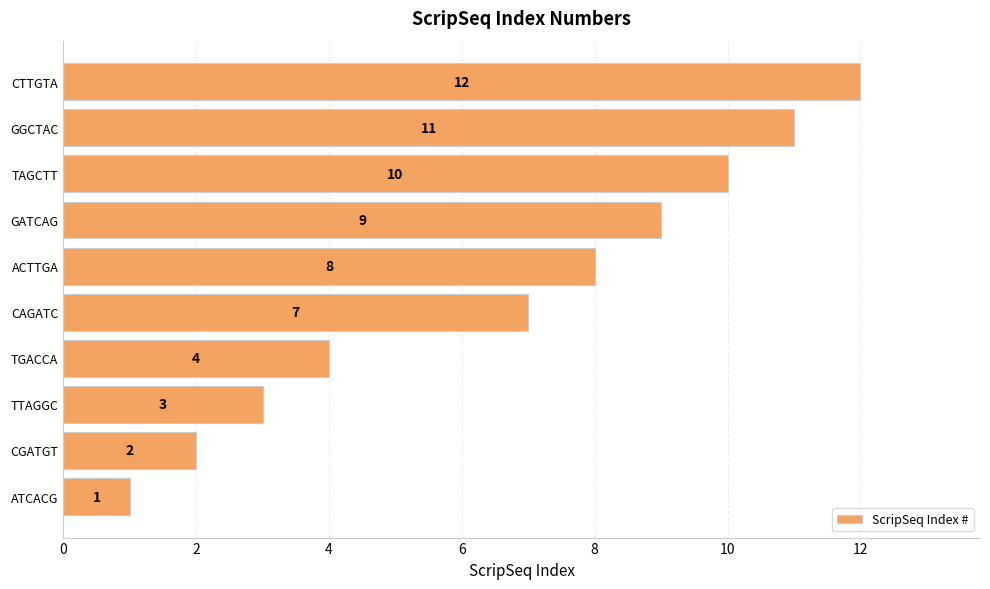

What is the change in value from CAGATC to TAGCTT?

+3